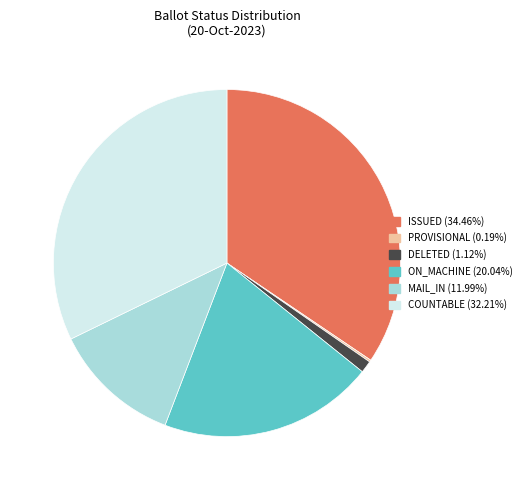

Does any single category account for the majority?

No